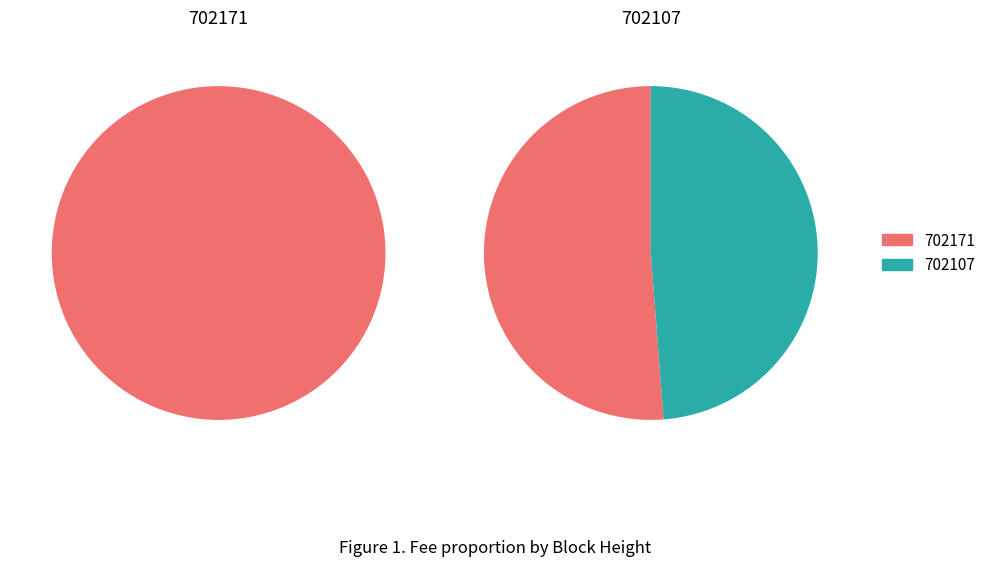

What is the smallest slice in the pie chart?

702107